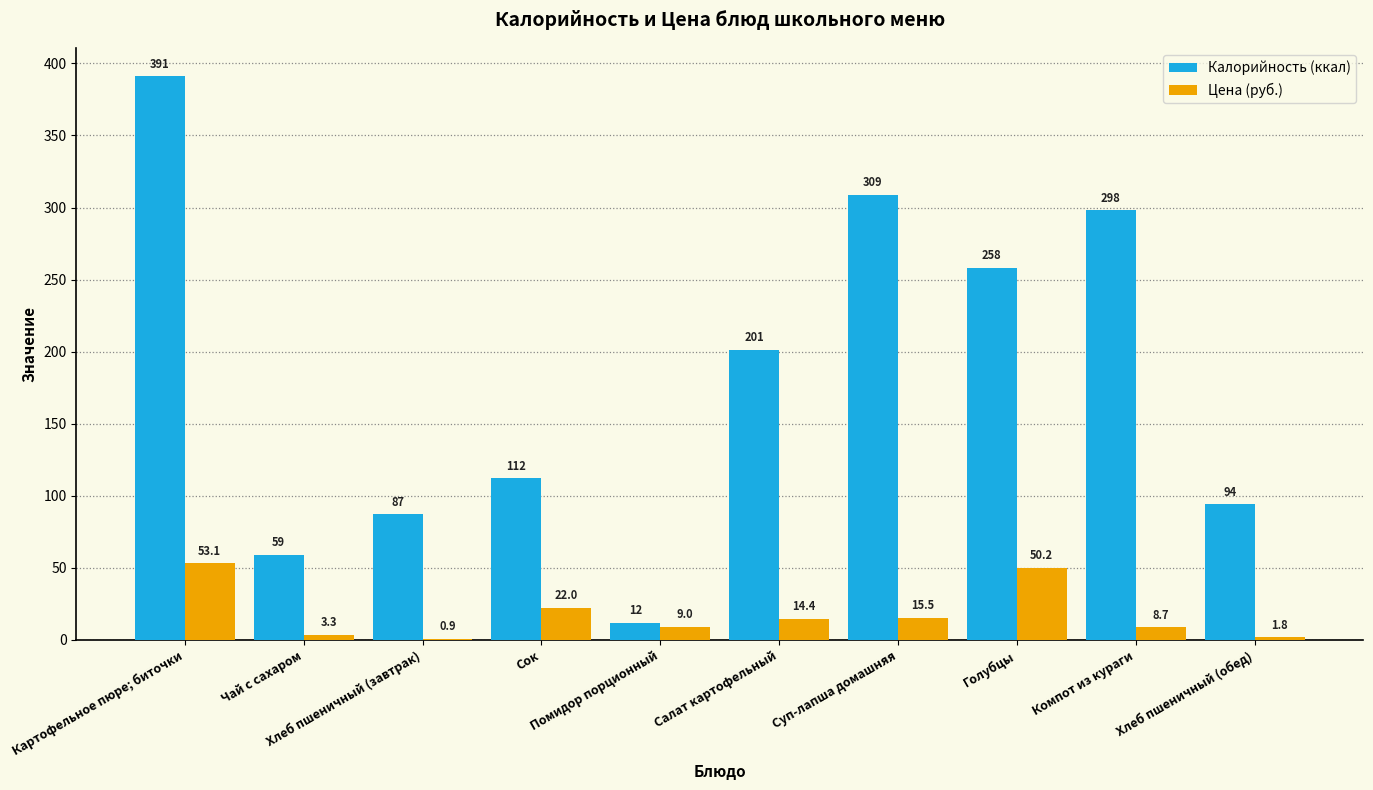

What are all the series names shown in the legend?

Калорийность (ккал), Цена (руб.)